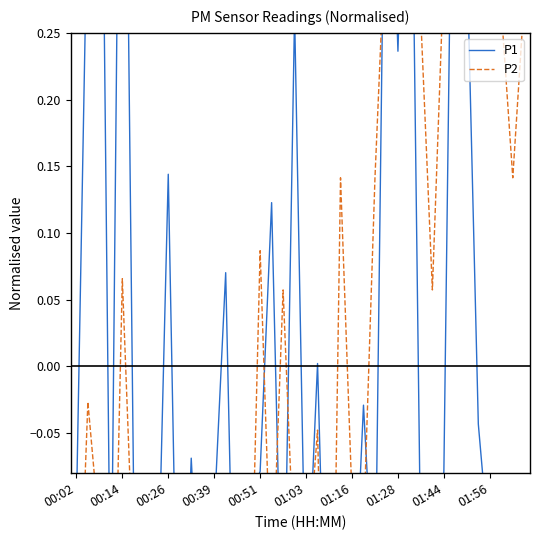

How many positive values does the P1 series have?

13